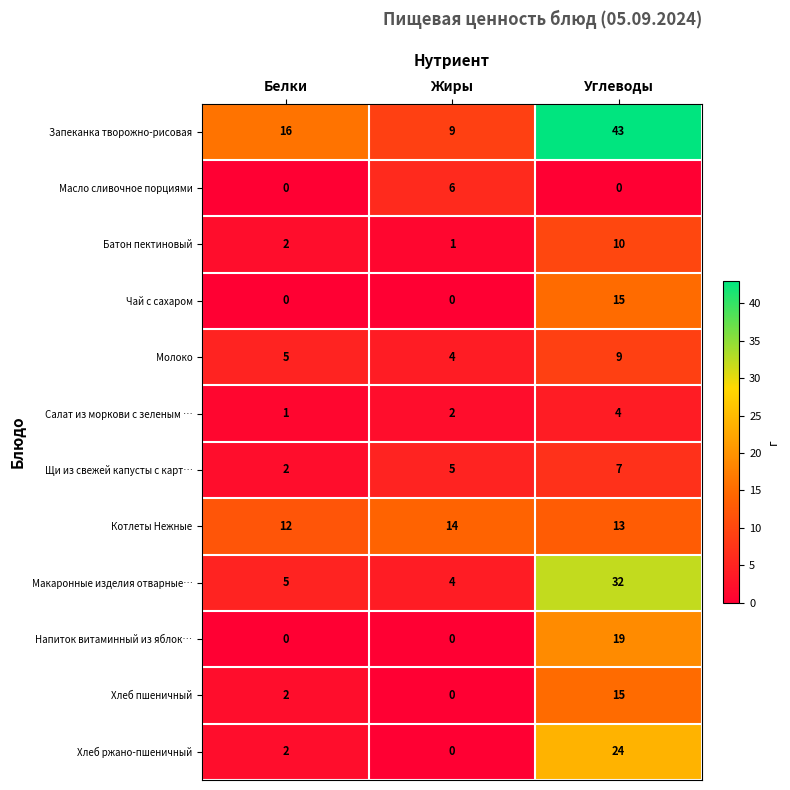

What is the total value across all series at Белки?

47